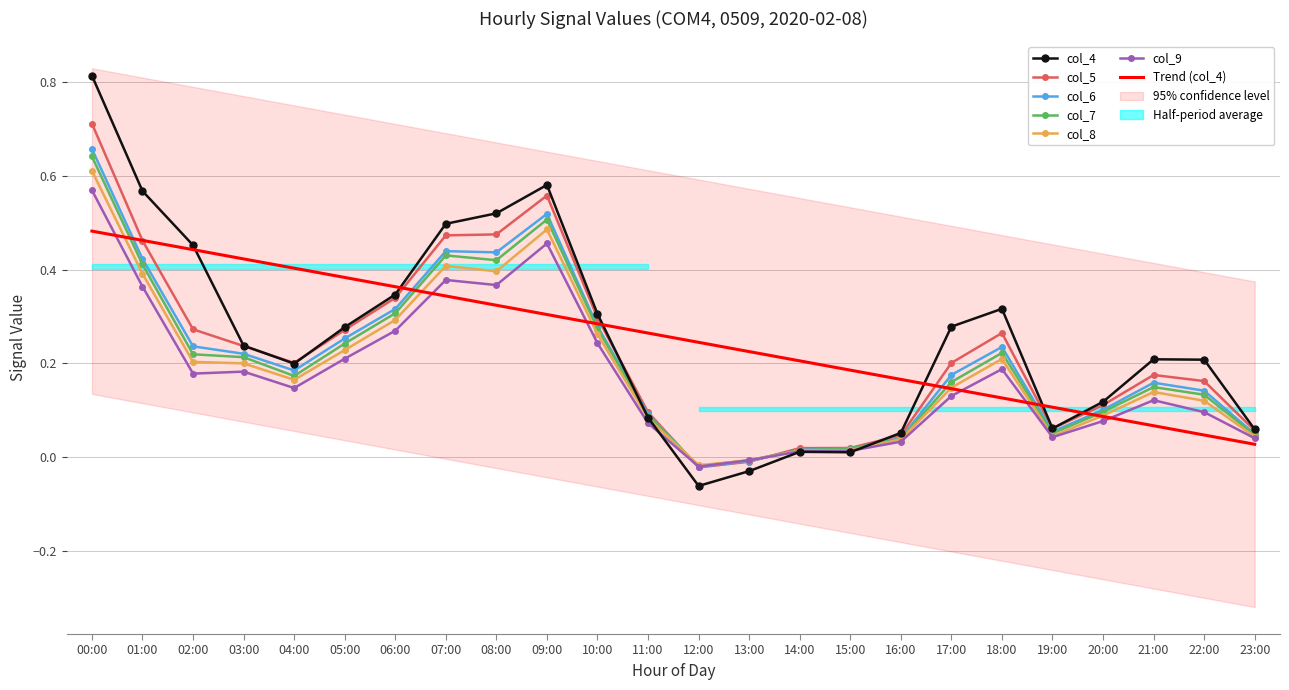

True or false: col_5 has a value of 0.1 at 17:00.

False